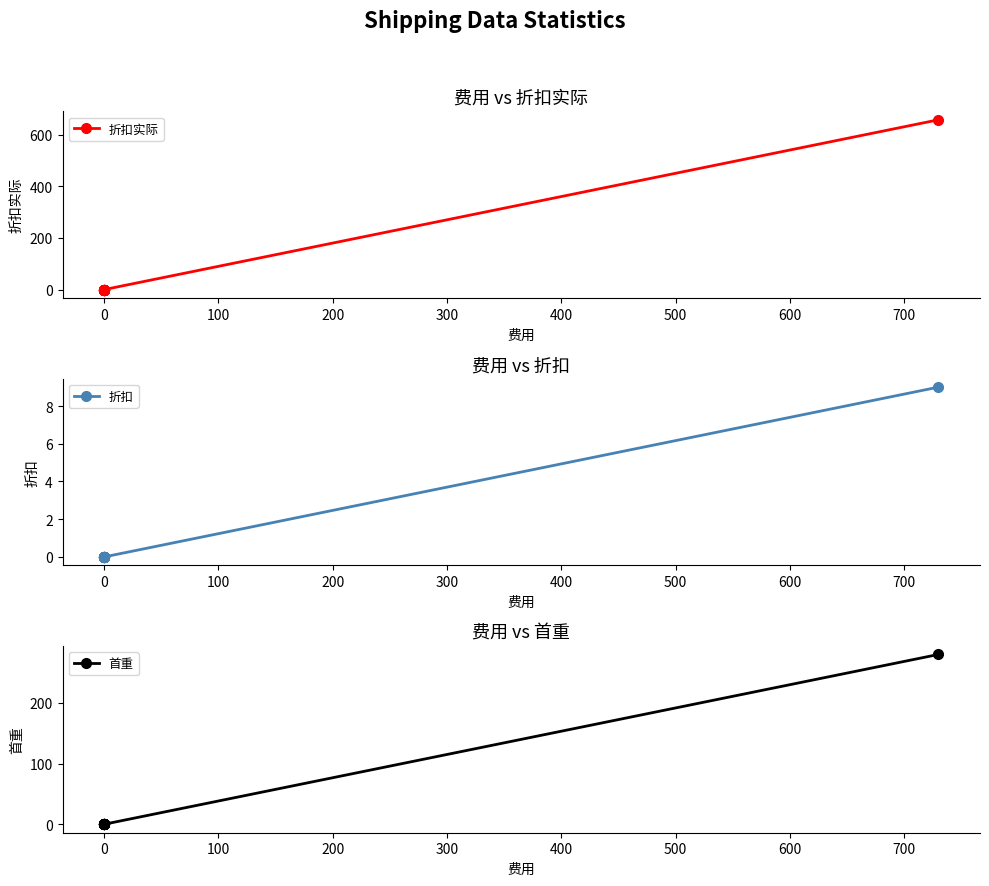

What is the difference between the maximum and minimum values in the 首重 series?

280